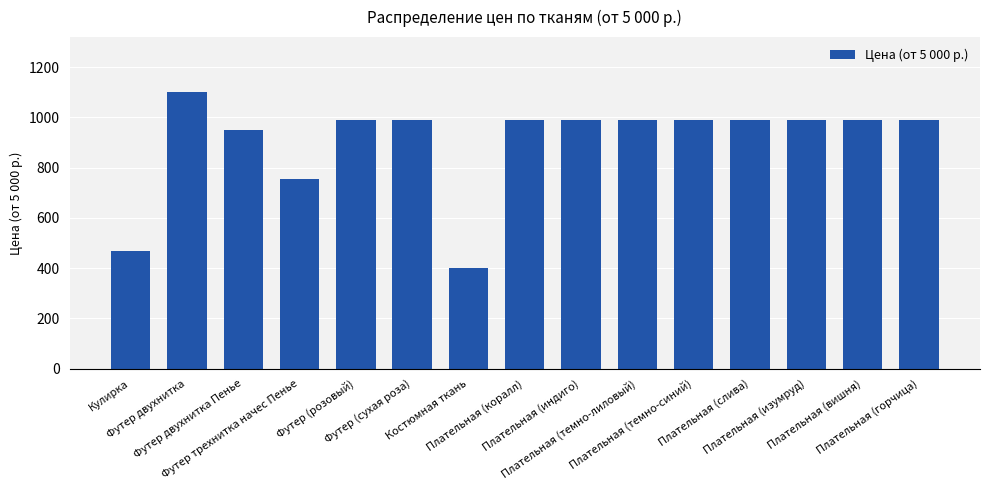

What is the change in value from Футер двухнитка Пенье to Плательная (слива)?

+40